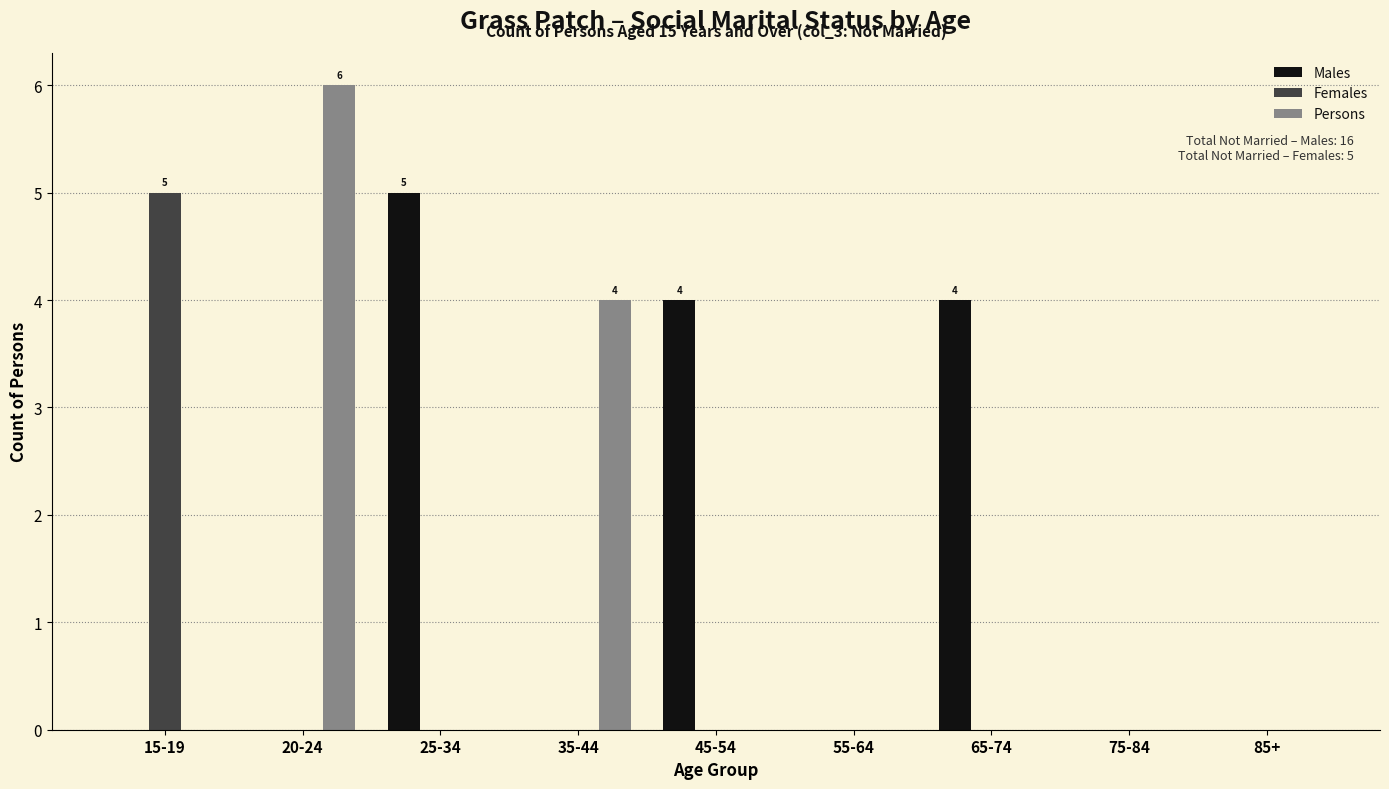

Reading right to left, transcribe all the data shown in this chart.

Males: 85+=0	75-84=0	65-74=4	55-64=0	45-54=4	35-44=0	25-34=5	20-24=0	15-19=0
Females: 85+=0	75-84=0	65-74=0	55-64=0	45-54=0	35-44=0	25-34=0	20-24=0	15-19=5
Persons: 85+=0	75-84=0	65-74=0	55-64=0	45-54=0	35-44=4	25-34=0	20-24=6	15-19=0